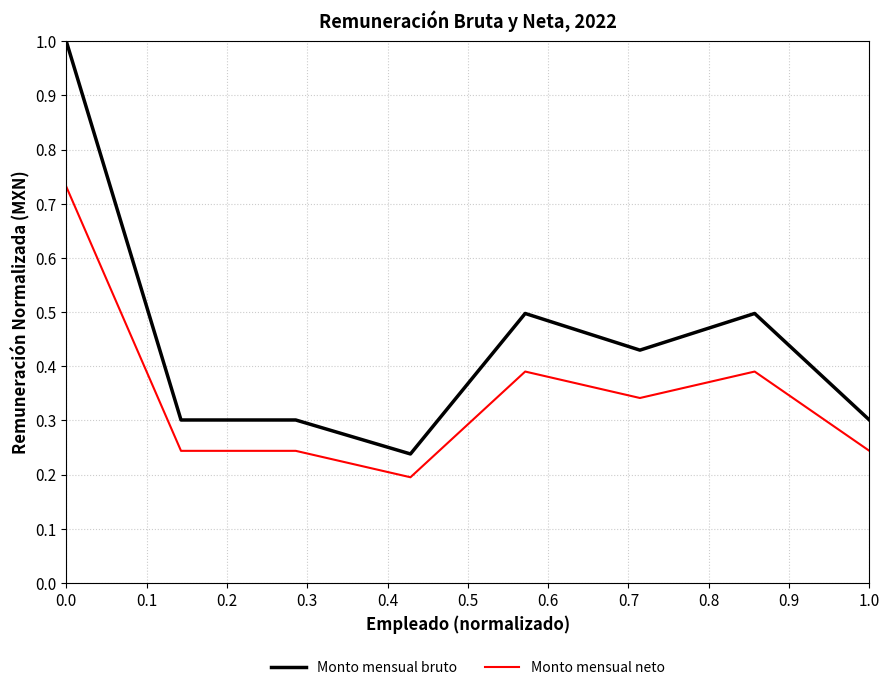

Rank the series by their maximum value, from highest to lowest.

Monto mensual bruto, Monto mensual neto